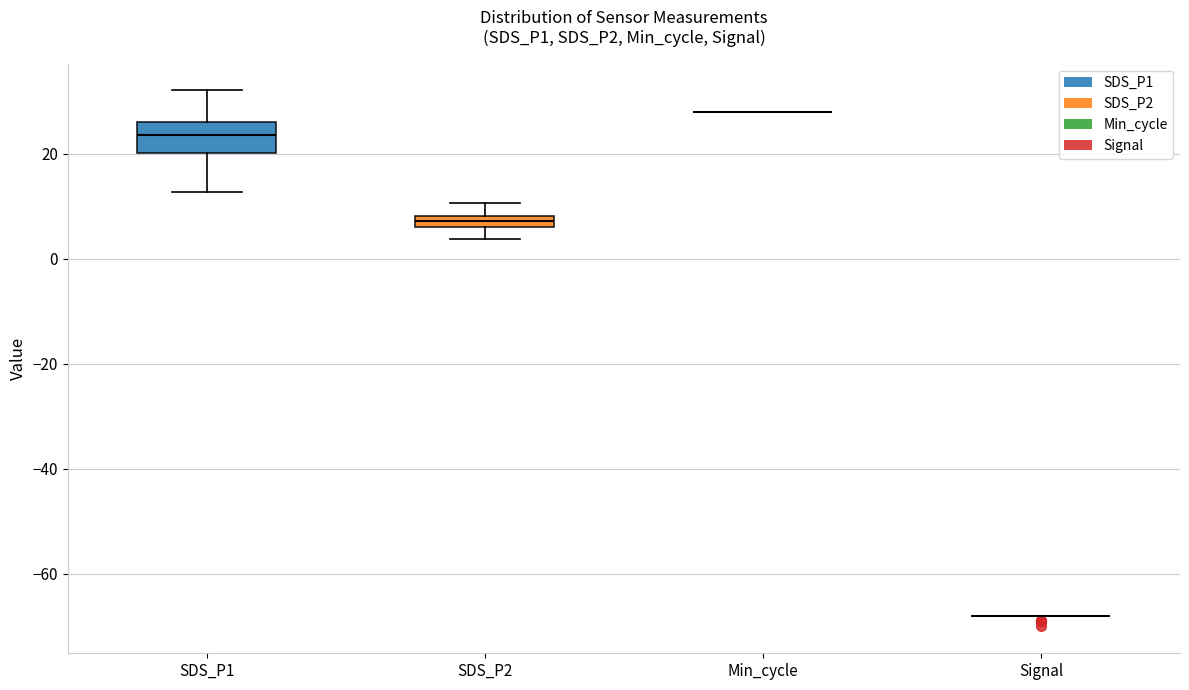

Which box is the tallest, from its lower edge to its upper edge?

SDS_P1